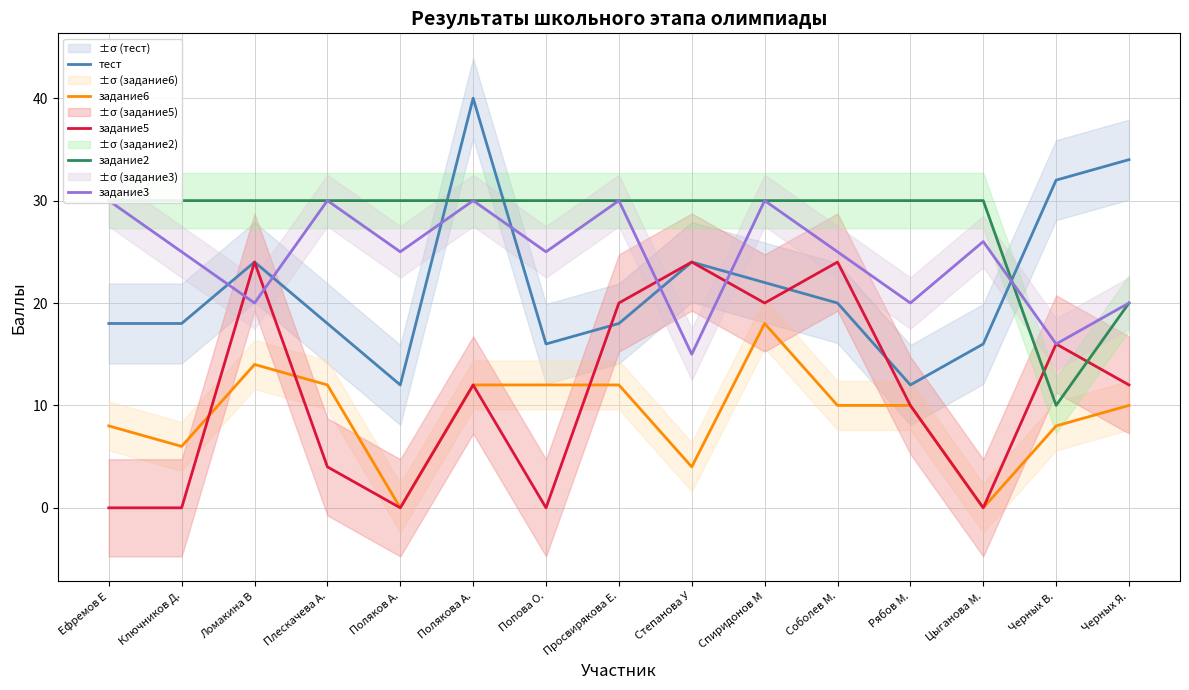

True or false: задание5 has more than 0 interior local peaks.

True